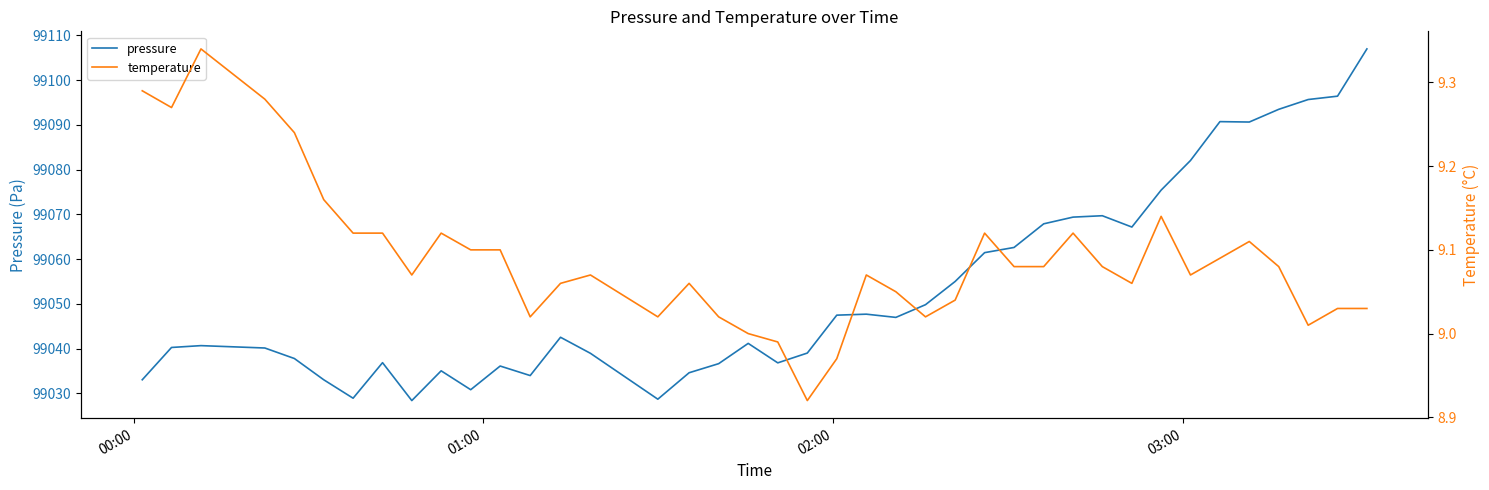

What is the minimum value for pressure?

99028.4